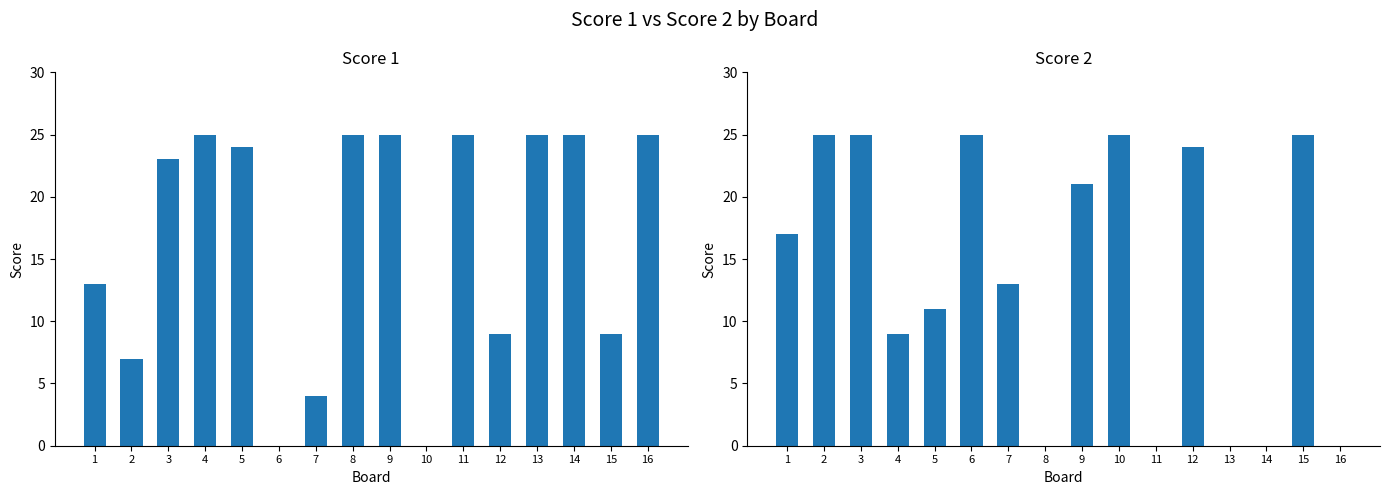

Between 16 and 11, which is larger?

16